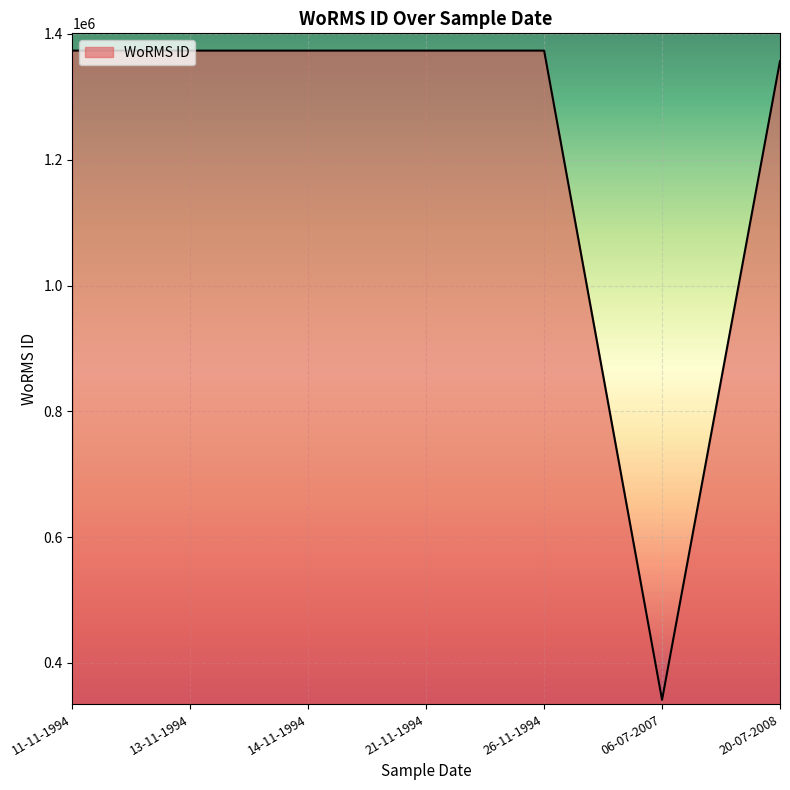

What is the ratio of the value at 20-07-2008 to the value at 26-11-1994?

1.0